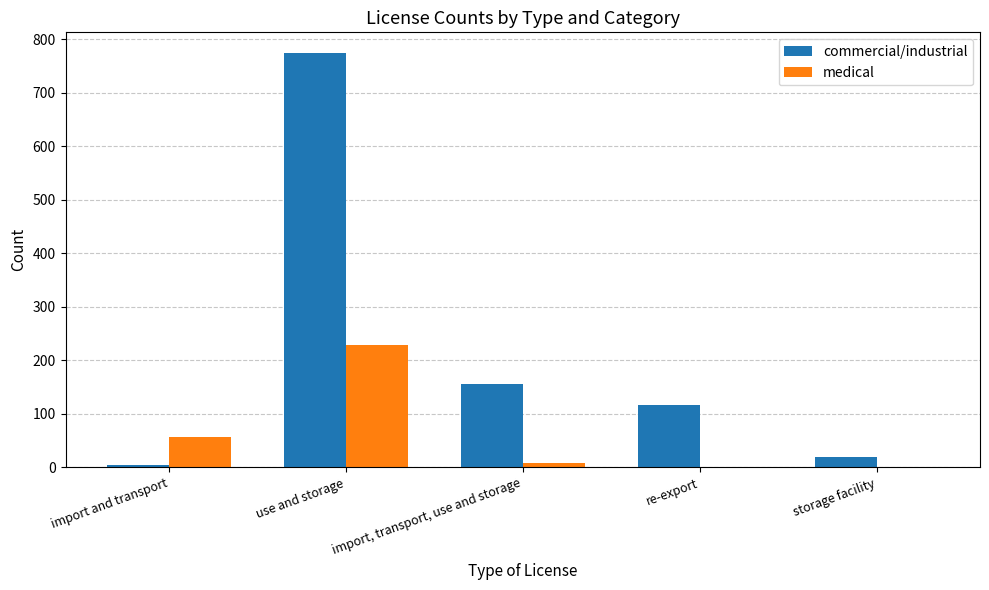

The commercial/industrial series shows 156 at import, transport, use and storage. True or false?

True